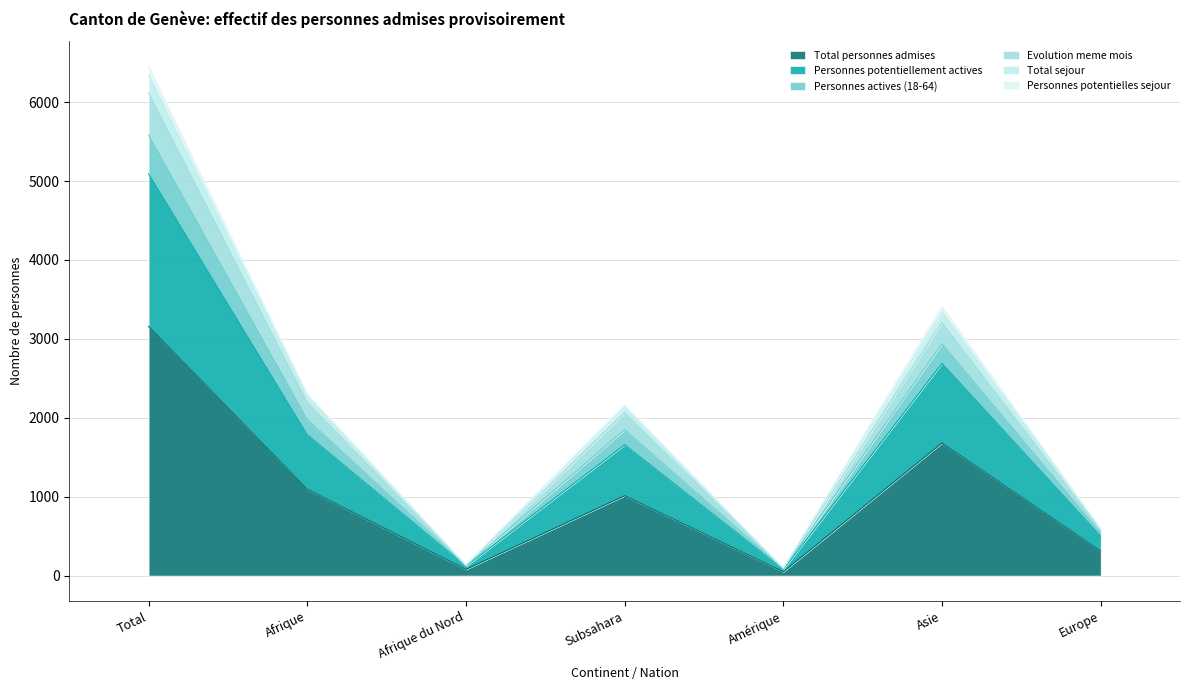

Is it true that Total personnes admises equals 241 at Subsahara?

False